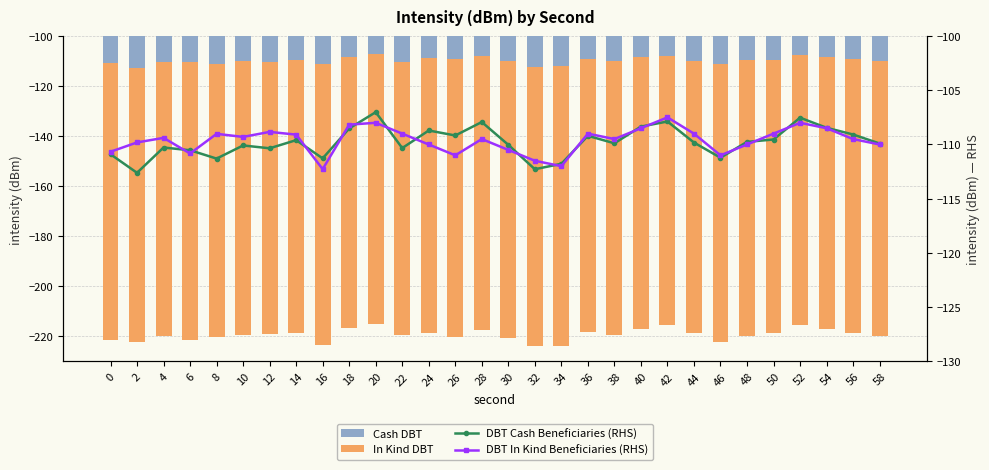

At which label does Cash DBT reach its minimum?

2